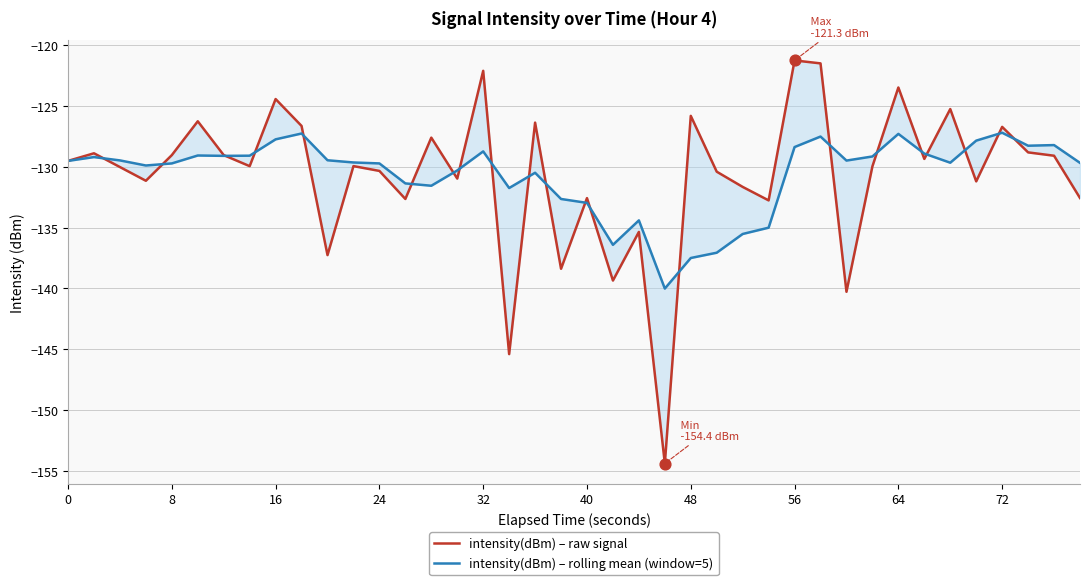

Which series reaches the minimum Y coordinate?

intensity(dBm) – raw signal